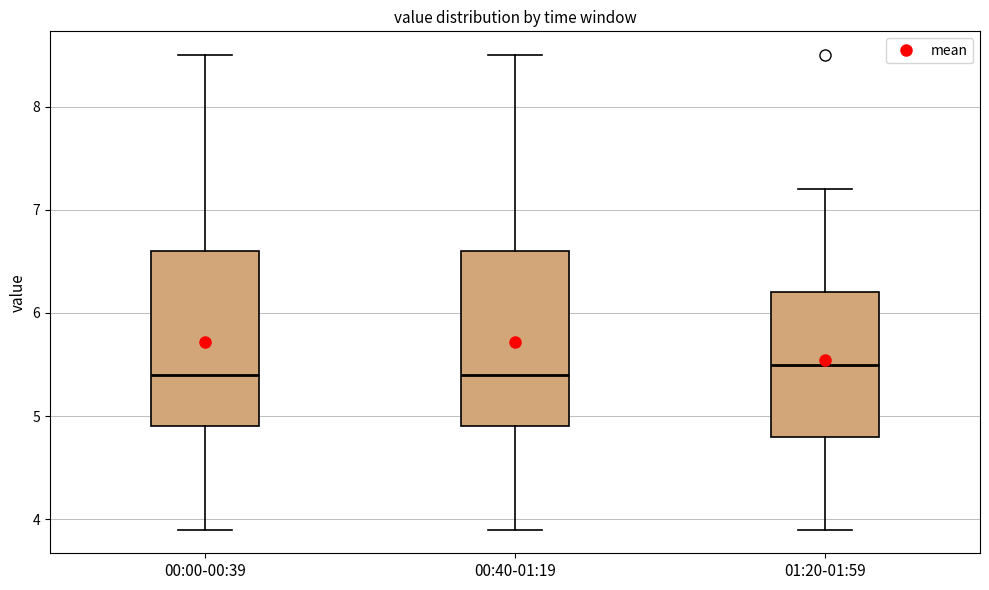

Where does the upper whisker of the box for 00:00-00:39 end on the y-axis? The values are not printed on the chart, so give them approximately, as read against the axis.

8.5